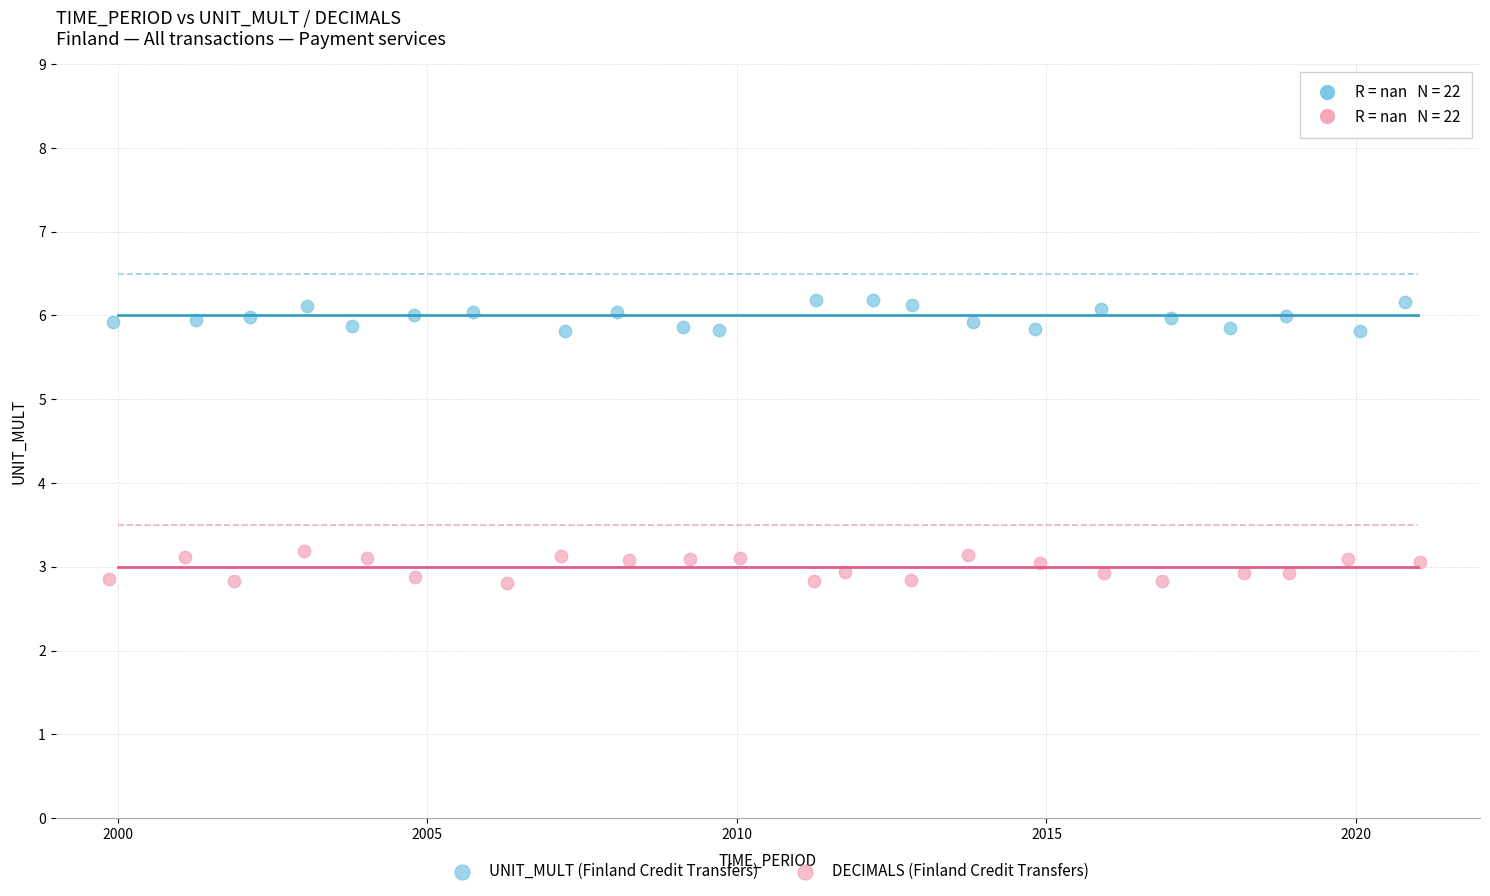

Which series contains the lowest Y value?

DECIMALS (Finland Credit Transfers)